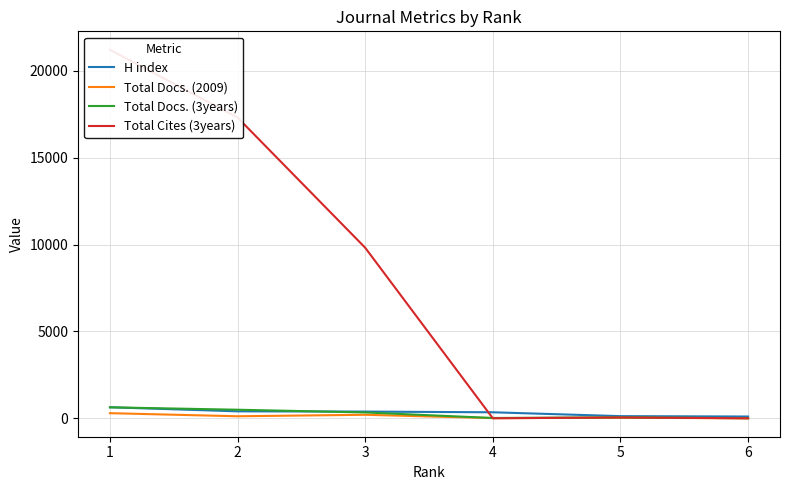

Between 4 and 1, which is larger?

1